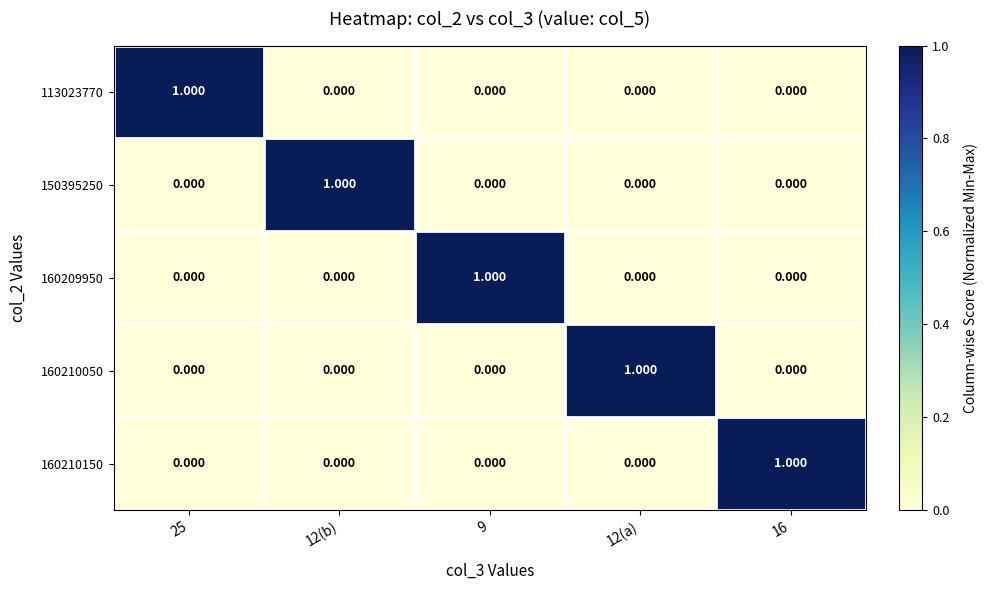

What is the total value across all series at 12(a)?

1